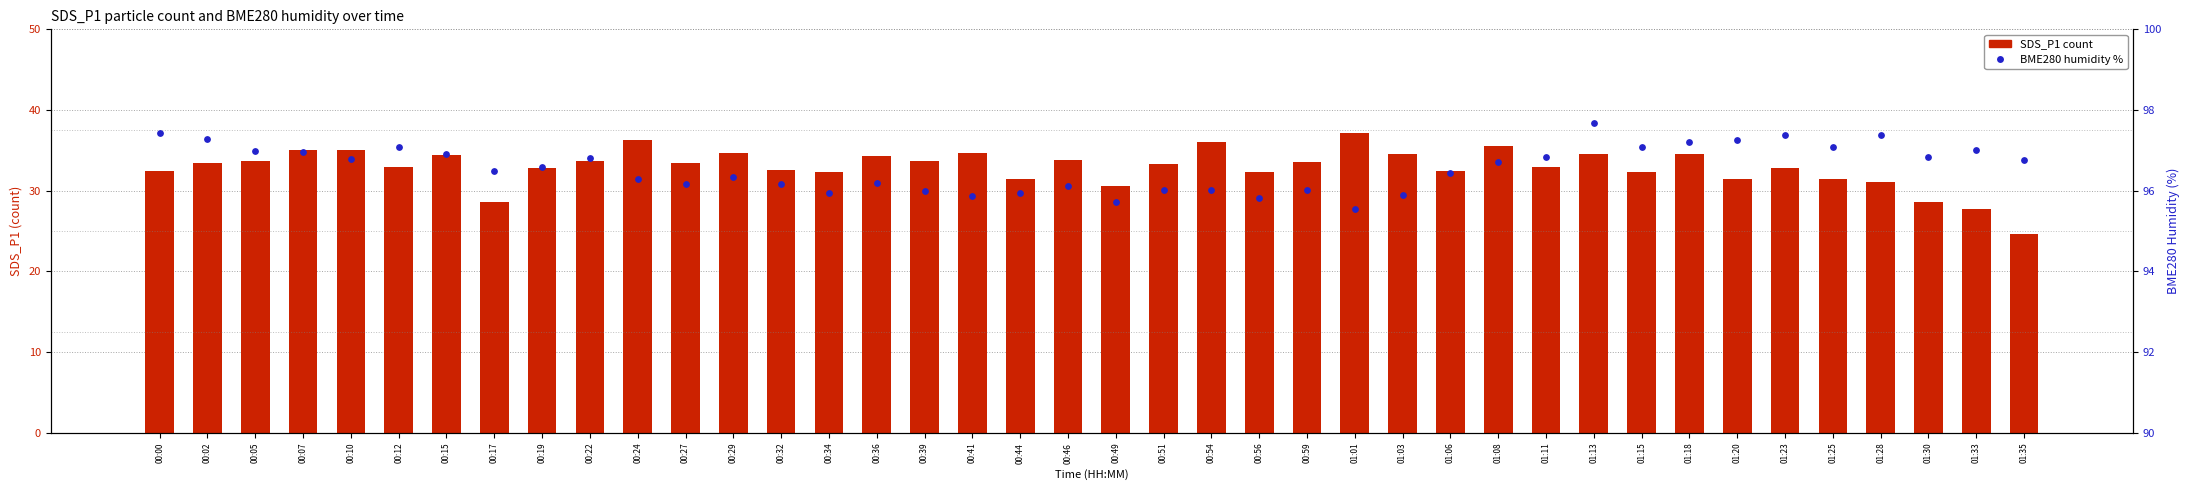

Which series contains the highest Y value?

BME280 humidity %